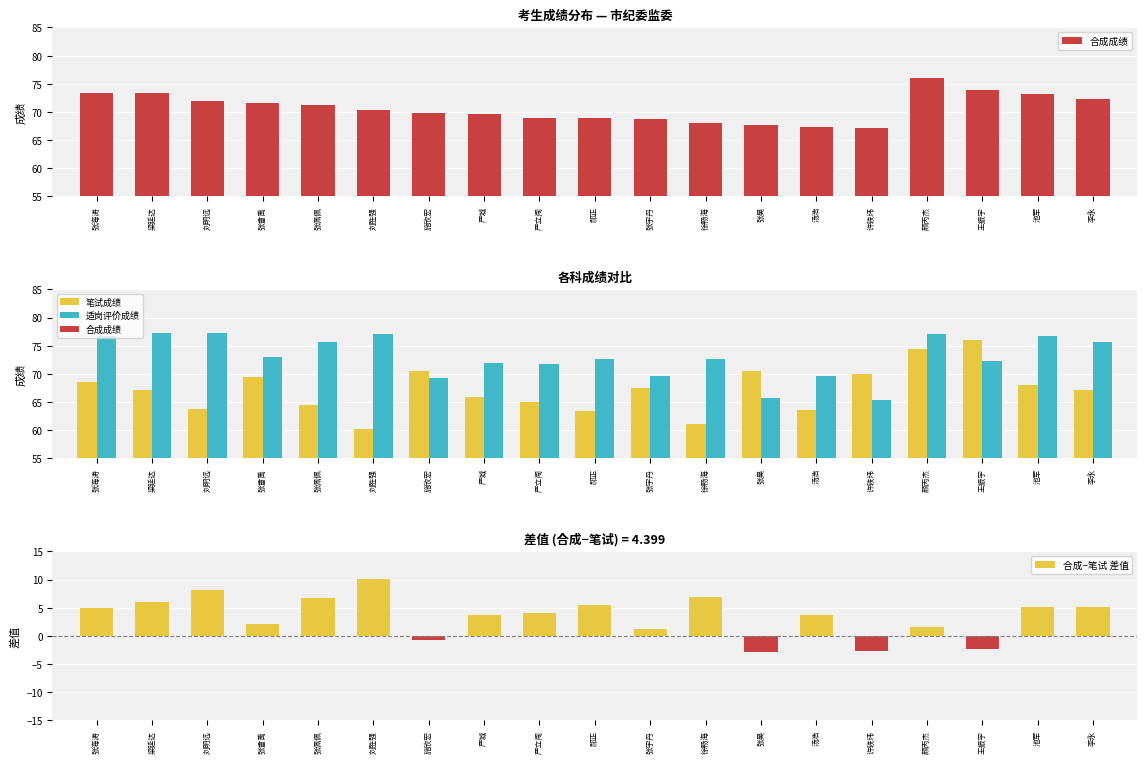

What is the label of the 19th bar from the right?

张海涛